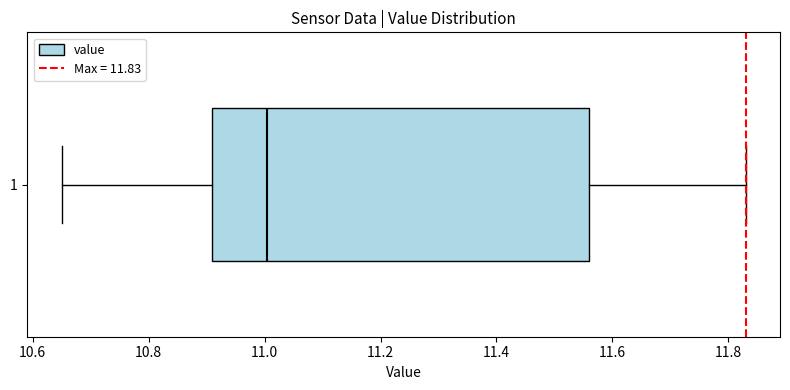

Read this box plot against the x-axis: the position of the median line, the range covered by the box, and the ends of both whiskers. The values are not printed on the chart, so give them approximately, as read against the axis.

median 11.00, box 10.92 to 11.56, whiskers 10.66 to 11.84